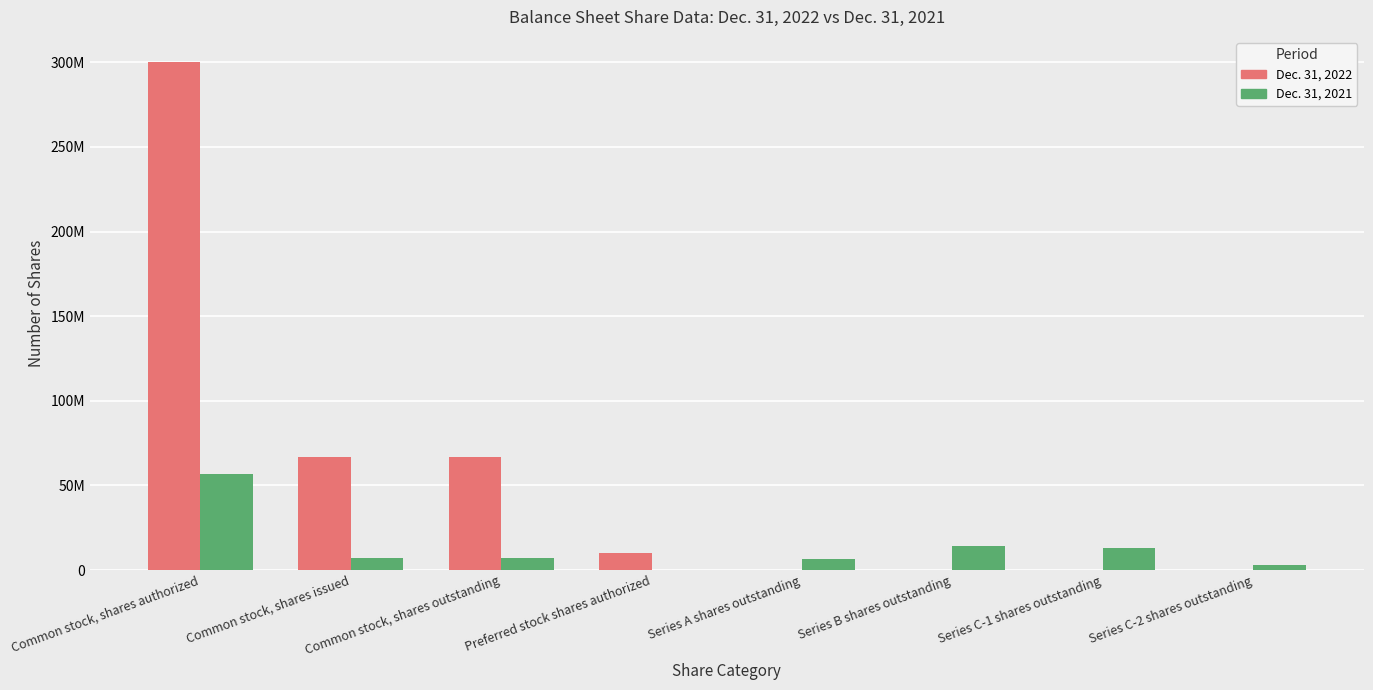

Is the value of Dec. 31, 2021 at Common stock, shares authorized greater than the value of Dec. 31, 2022 at Preferred stock shares authorized?

Yes